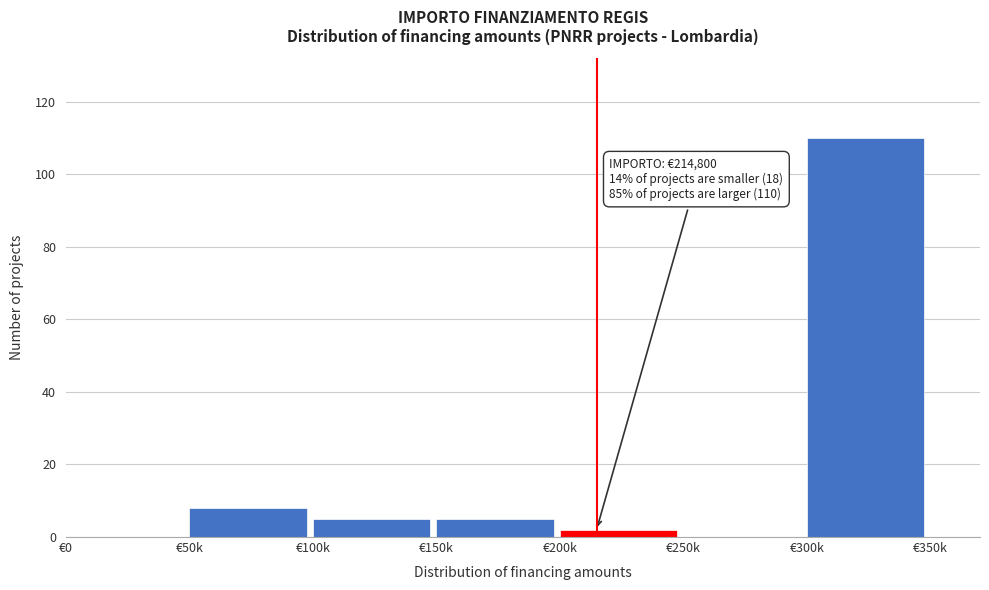

Reading right to left, what are all the values shown in this chart?

€300k=110	€250k=0	€200k=2	€150k=5	€100k=5	€50k=8	€0=0